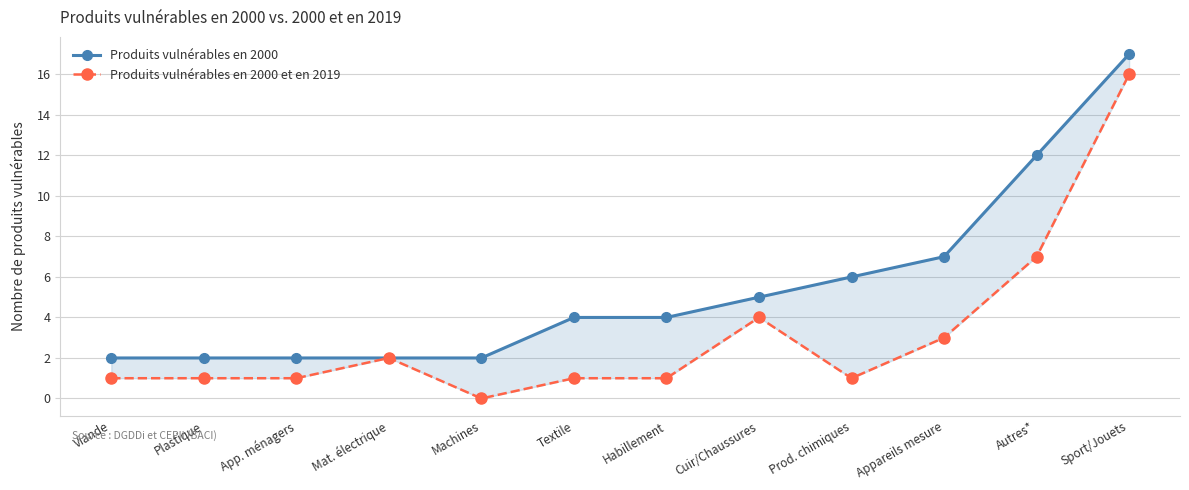

At which category does the chart reach its minimum across all series?

Machines